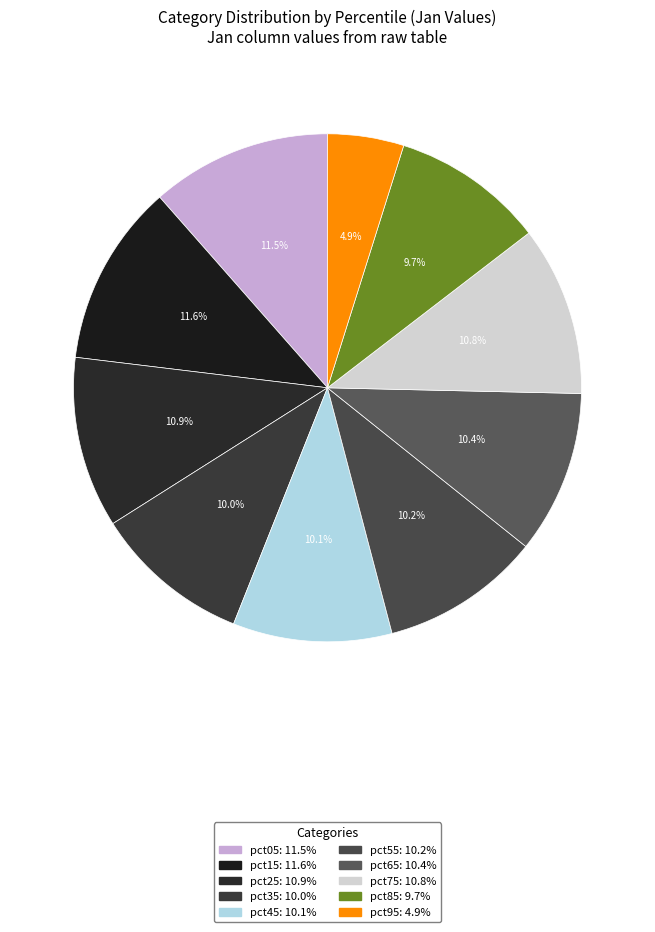

Rank the categories by value from highest to lowest.

pct15, pct05, pct25, pct75, pct65, pct55, pct45, pct35, pct85, pct95